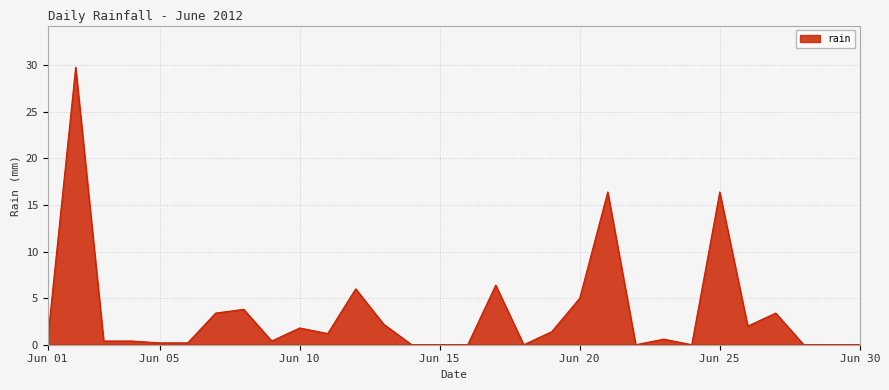

What is the greatest value displayed?

29.8